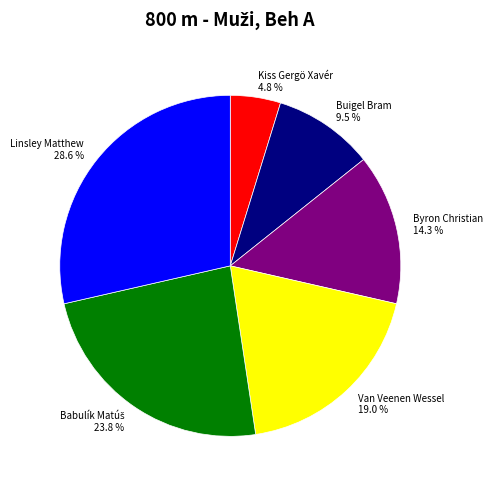

Is Van Veenen Wessel the majority of the pie?

No